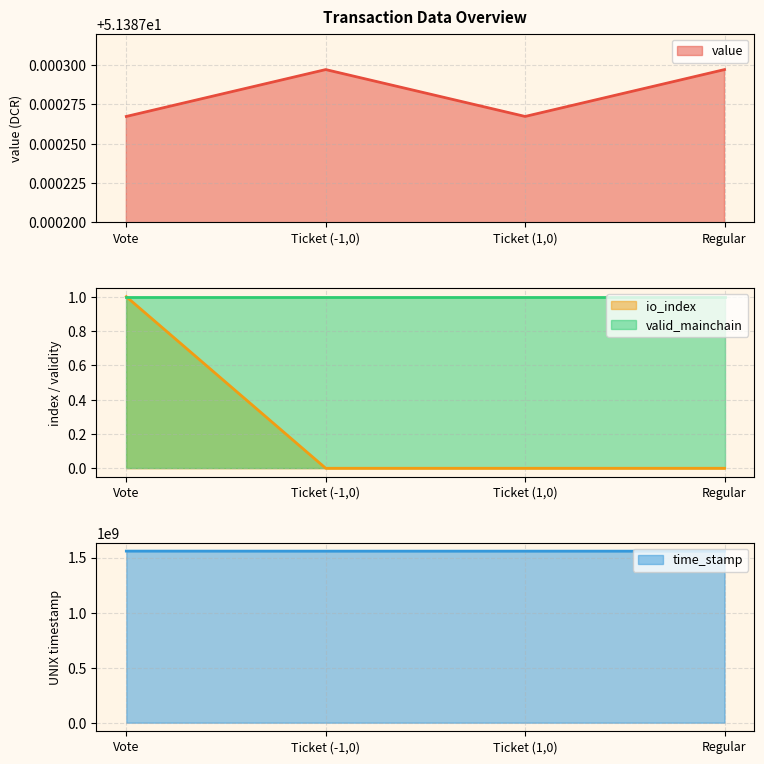

Is it true that time_stamp equals 2777455542.4 at Regular?

False